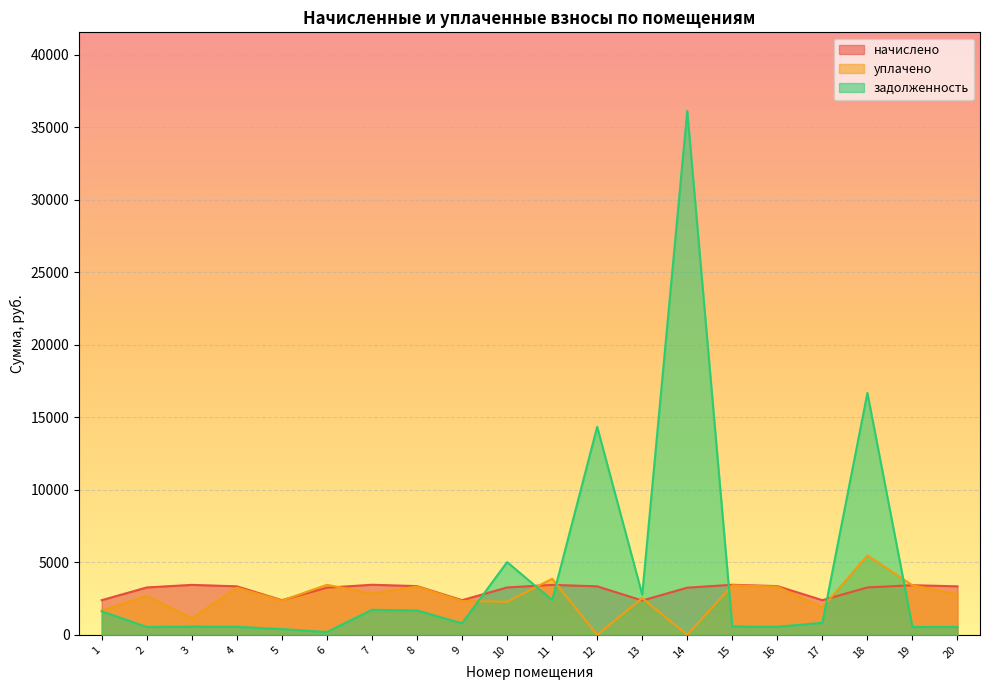

How many lines are shown in the chart?

3